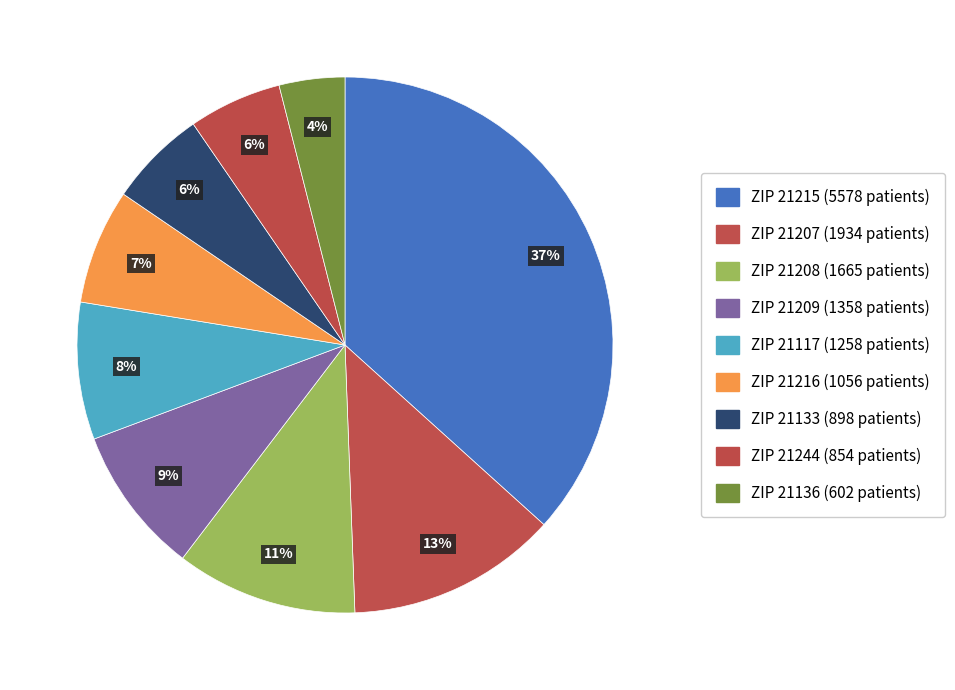

How many slices are in this pie chart?

9